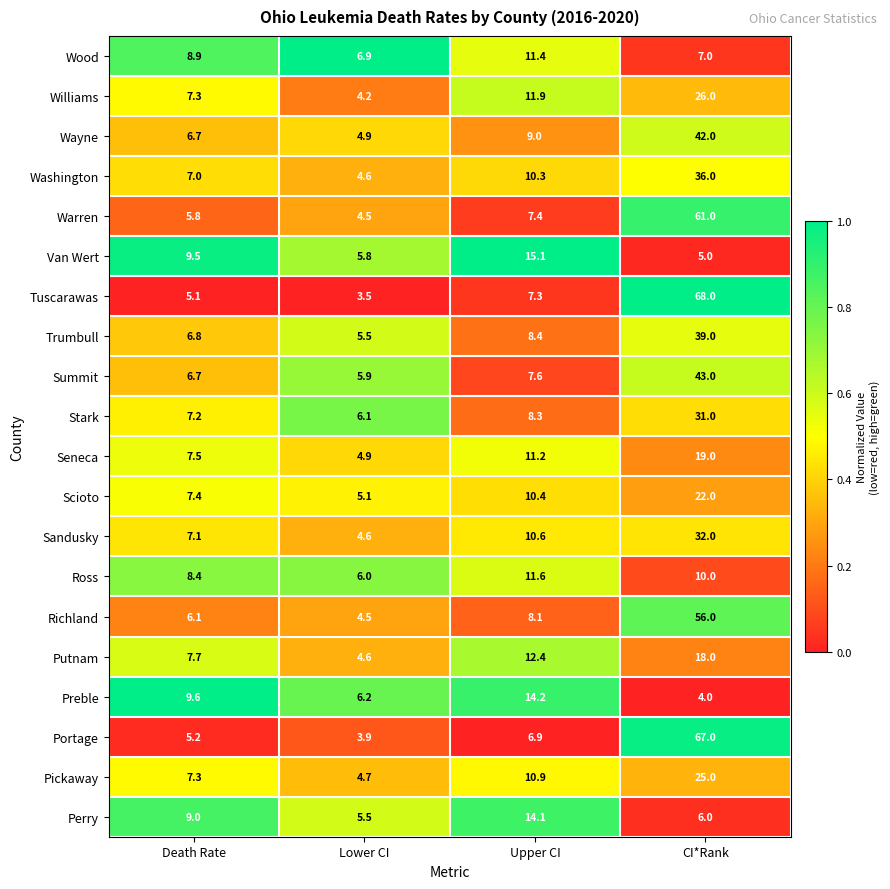

How many series are shown in this chart?

20